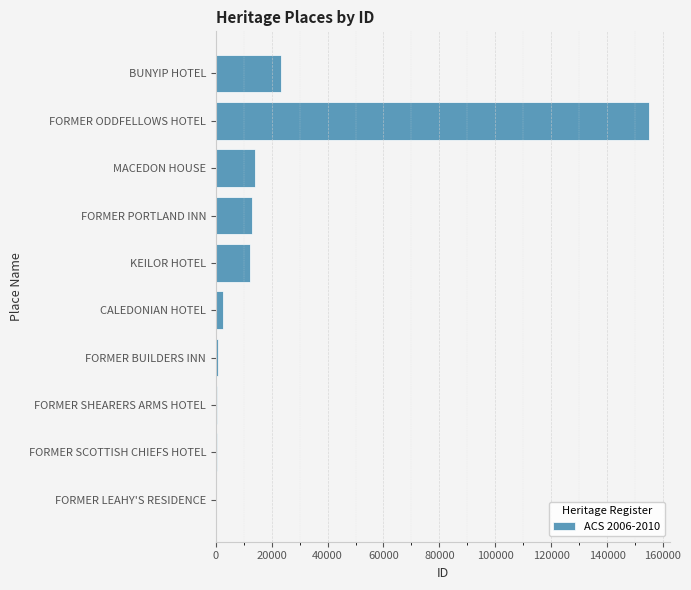

True or false: the data shows 12139 at KEILOR HOTEL.

True